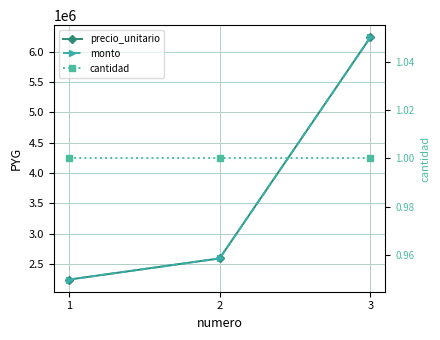

What are all the series names shown in the legend?

precio_unitario, monto, cantidad